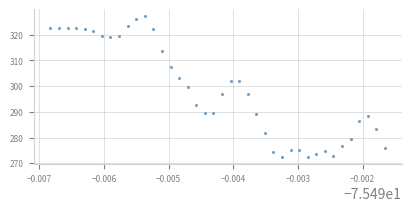

What is the range of Y values (max minus min)?

54.7